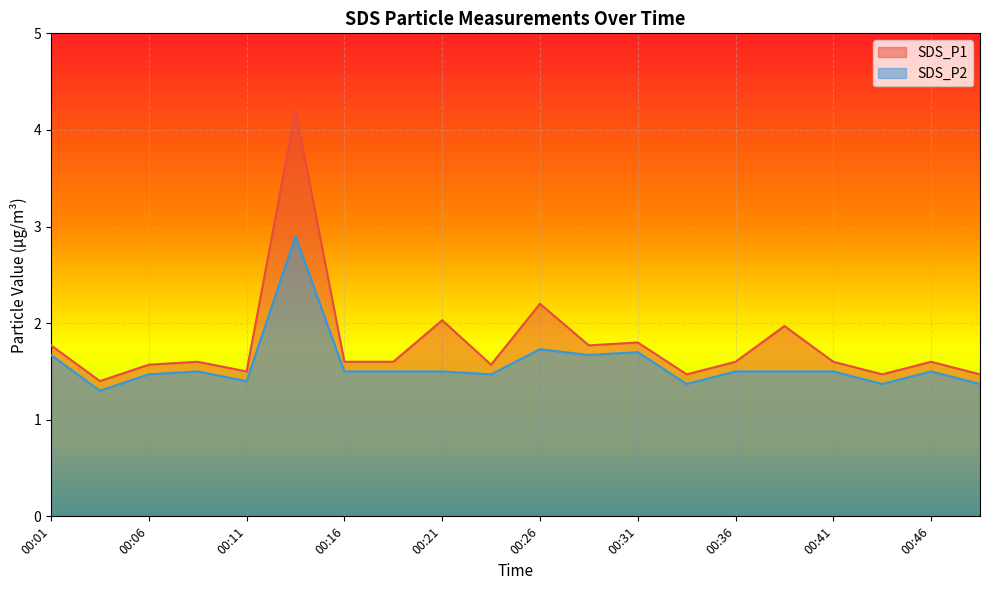

What is the difference between the SDS_P2 values at 00:38 and 00:11?

0.1